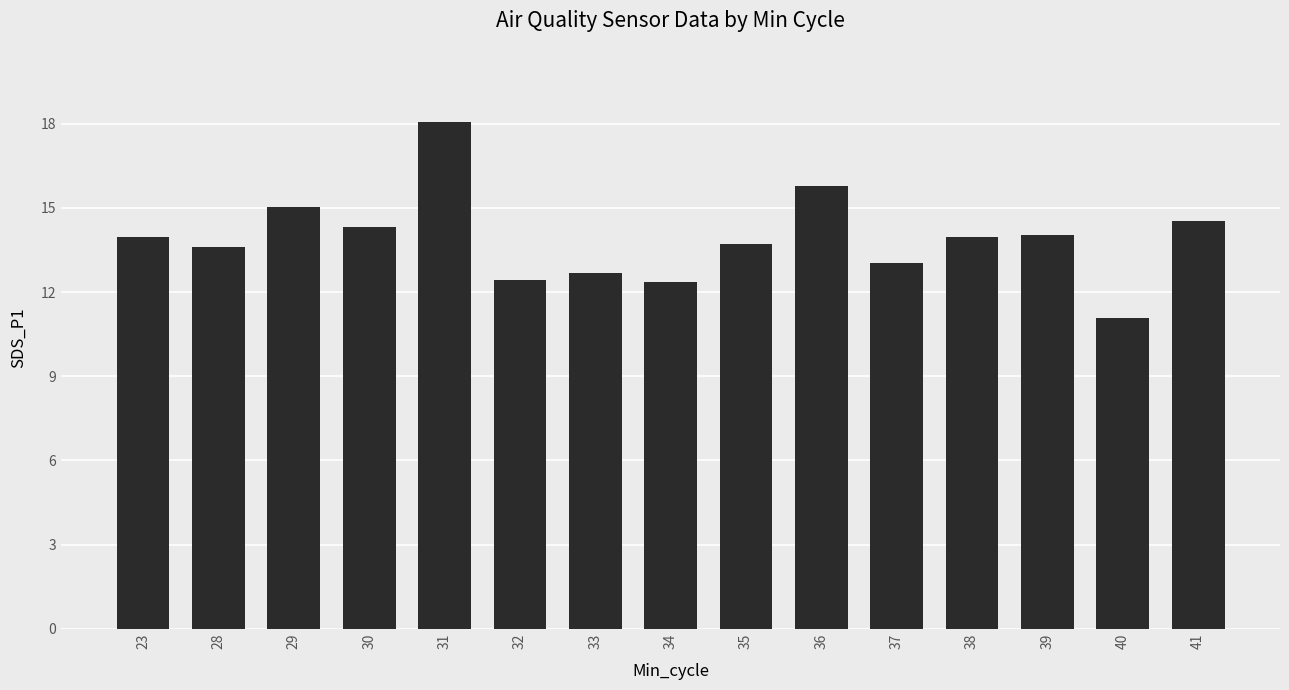

What is the change in value from 23 to 33?

-1.3